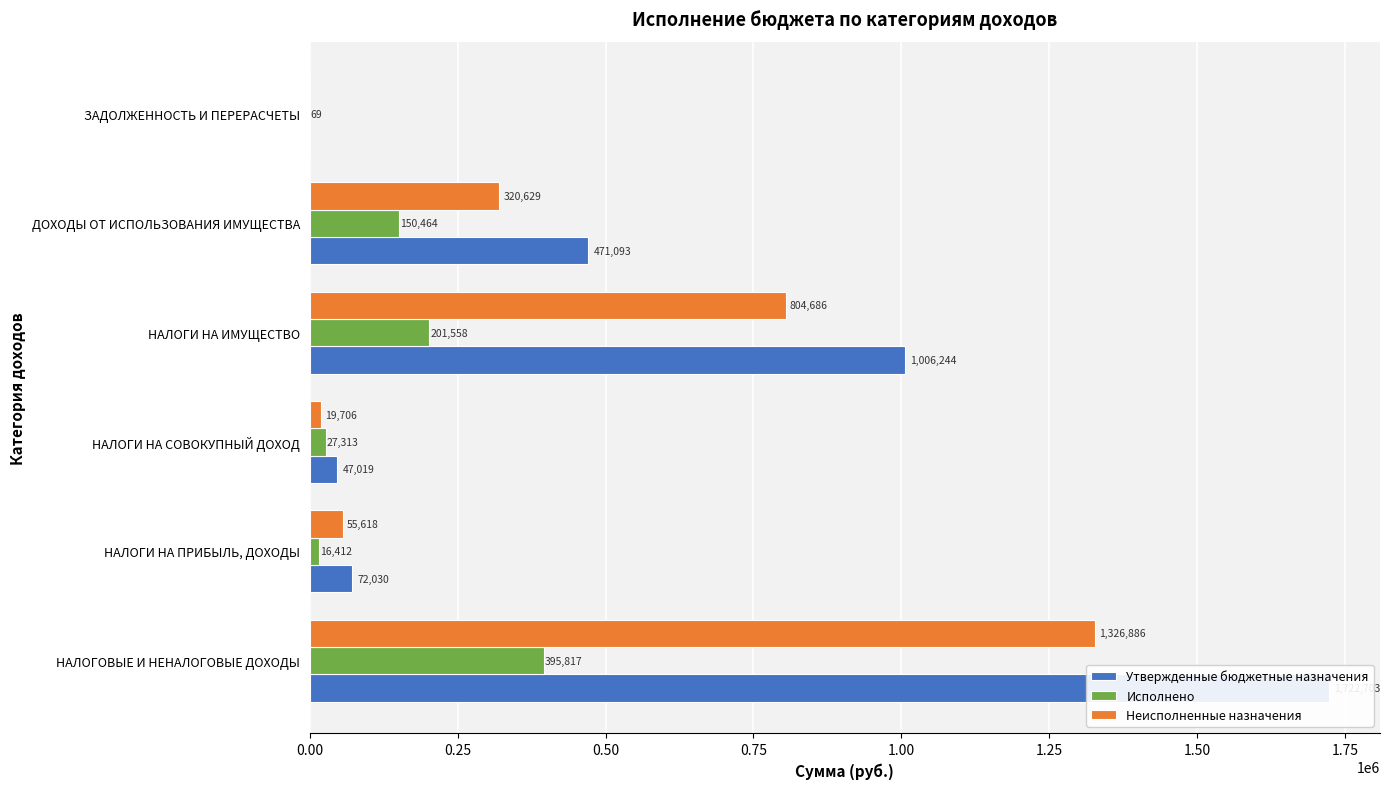

What are all the series names shown in the legend?

Утвержденные бюджетные назначения, Исполнено, Неисполненные назначения